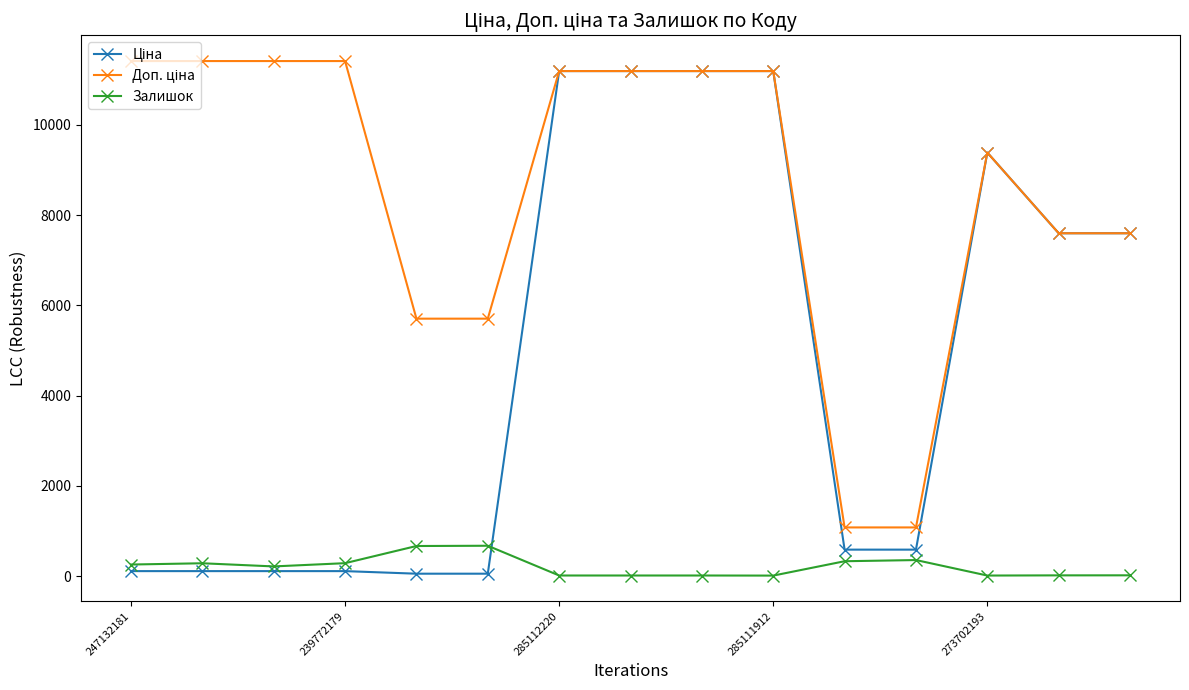

True or false: Залишок has more than 1 interior local peaks.

True